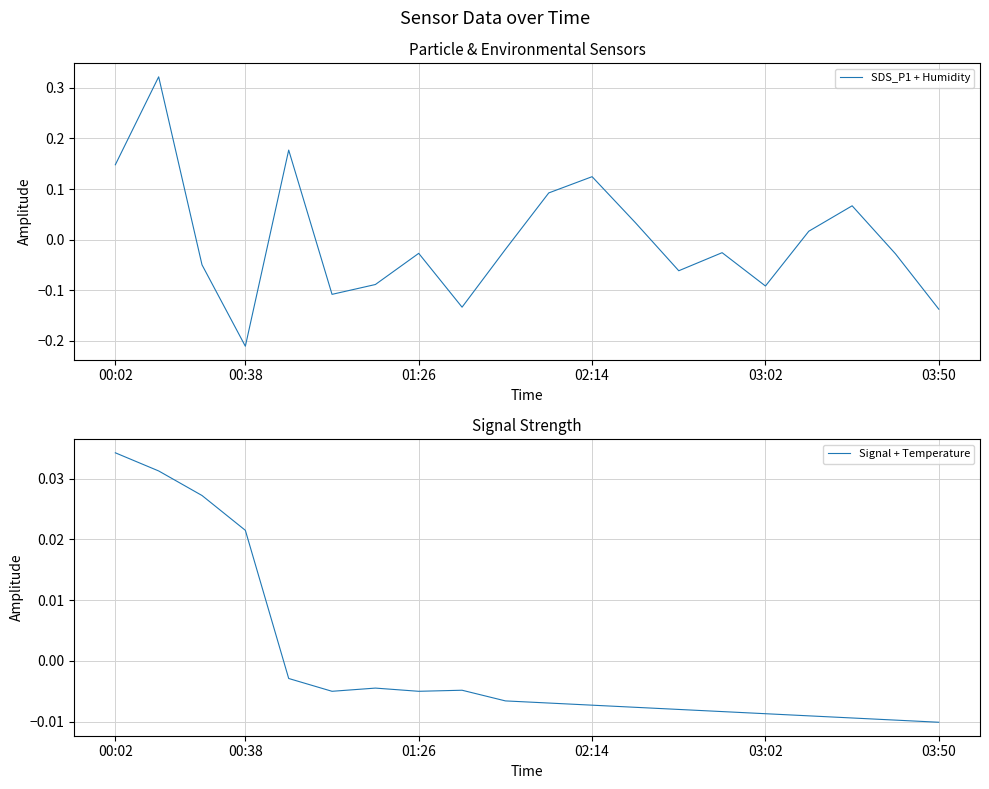

The value of SDS_P1 + Humidity at 00:38 is -0.3. True or false?

False